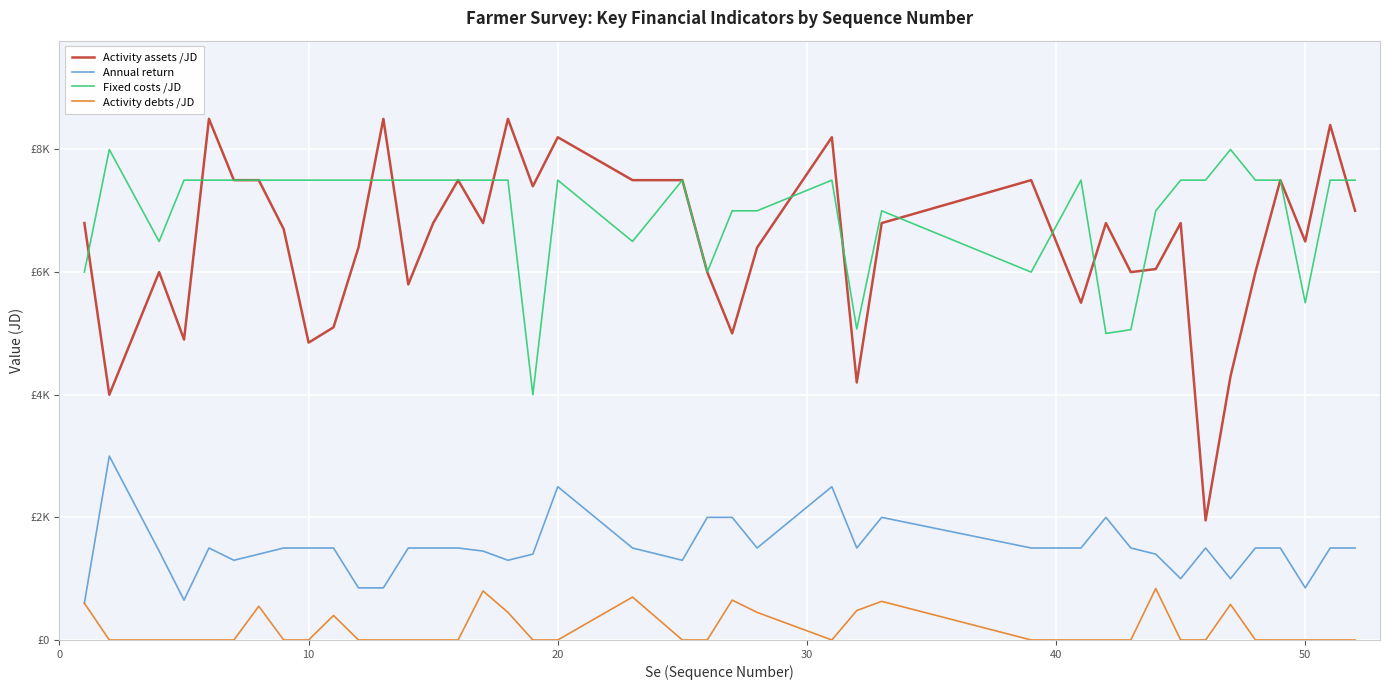

True or false: Activity debts /JD and Annual return intersect in this chart.

False